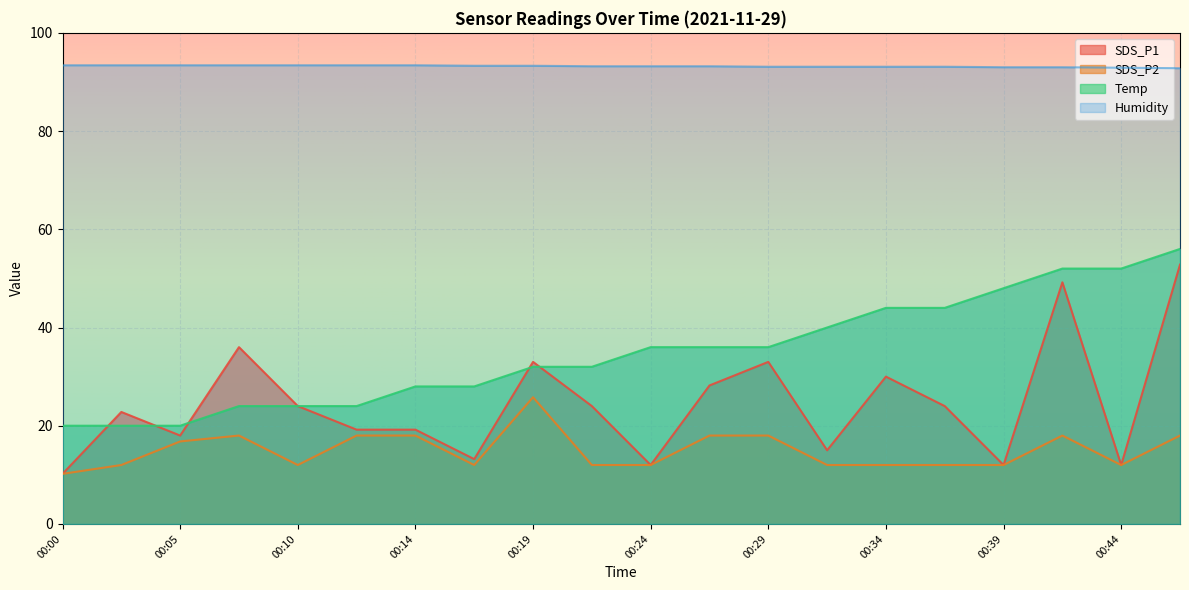

True or false: SDS_P1 and Humidity intersect in this chart.

False